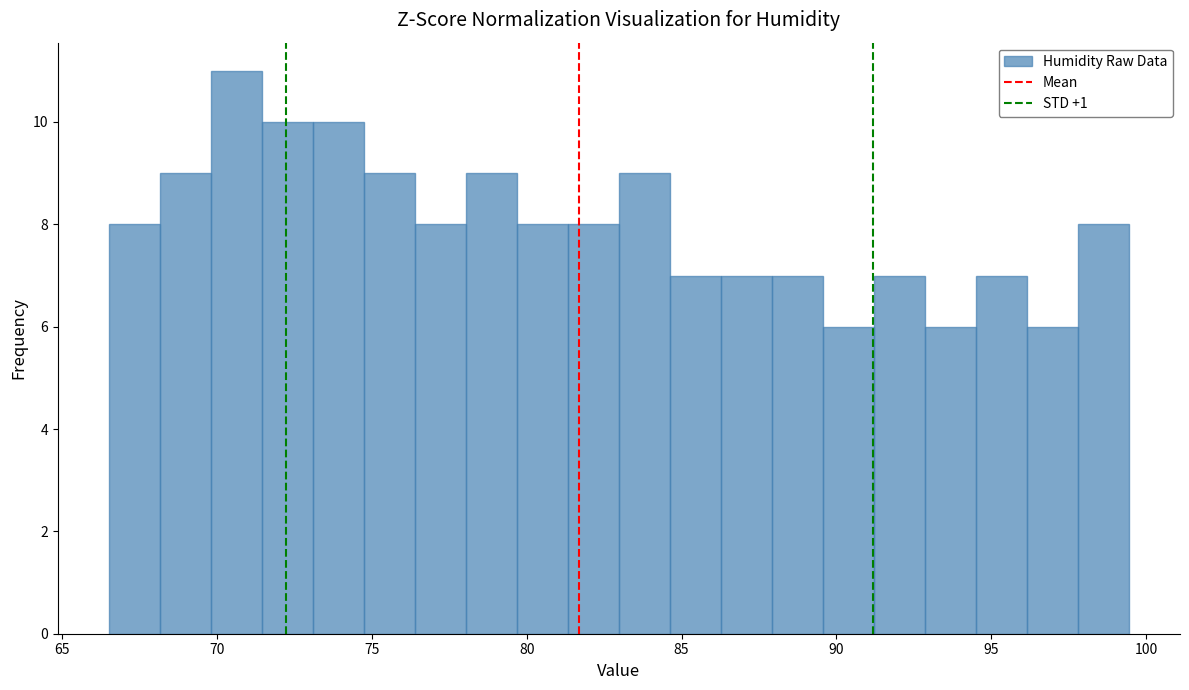

Read against the x-axis, roughly where is the centre of the tallest bar?

70.5